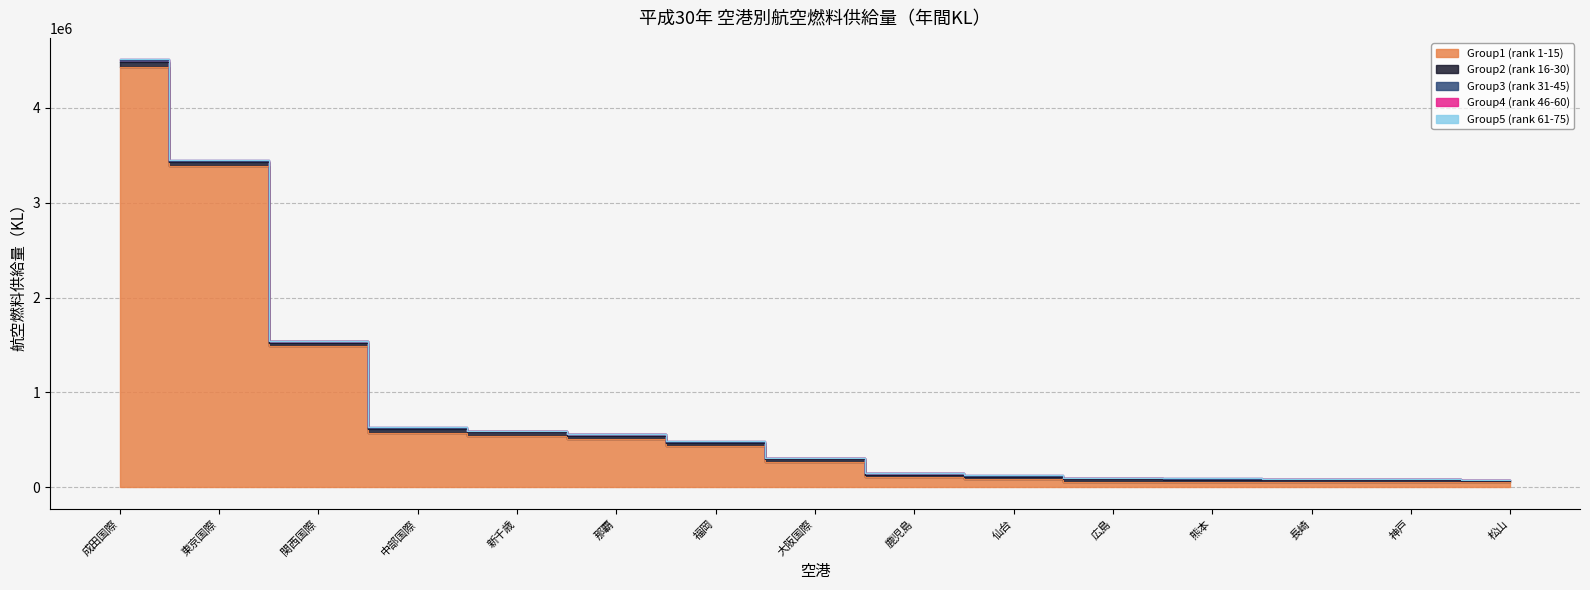

Reading left to right, list all the values displayed in this chart.

Group1 (rank 1-15): 成田国際=4430160	東京国際=3385916	関西国際=1486456	中部国際=576504	新千歳=545377	那覇=510557	福岡=435953	大阪国際=265878	鹿児島=106795	仙台=83384	広島=61424	熊本=59115	長崎=58712	神戸=57885	松山=52257
Group2 (rank 16-30): 成田国際=52093	東京国際=38102	関西国際=36443	中部国際=36399	新千歳=33606	那覇=32271	福岡=31131	大阪国際=28996	鹿児島=27737	仙台=27727	広島=23702	熊本=23394	長崎=21596	神戸=20407	松山=19298
Group3 (rank 31-45): 成田国際=19215	東京国際=18948	関西国際=17990	中部国際=15315	新千歳=14274	那覇=14229	福岡=13690	大阪国際=13296	鹿児島=12127	仙台=11733	広島=10721	熊本=10072	長崎=9363	神戸=7410	松山=7051
Group4 (rank 46-60): 成田国際=6996	東京国際=6581	関西国際=4500	中部国際=4399	新千歳=4291	那覇=3078	福岡=2780	大阪国際=2699	鹿児島=2636	仙台=2452	広島=2404	熊本=2302	長崎=2166	神戸=1819	松山=1491
Group5 (rank 61-75): 成田国際=1434	東京国際=716	関西国際=650	中部国際=627	新千歳=522	那覇=463	福岡=454	大阪国際=418	鹿児島=406	仙台=287	広島=272	熊本=246	長崎=236	神戸=230	松山=225